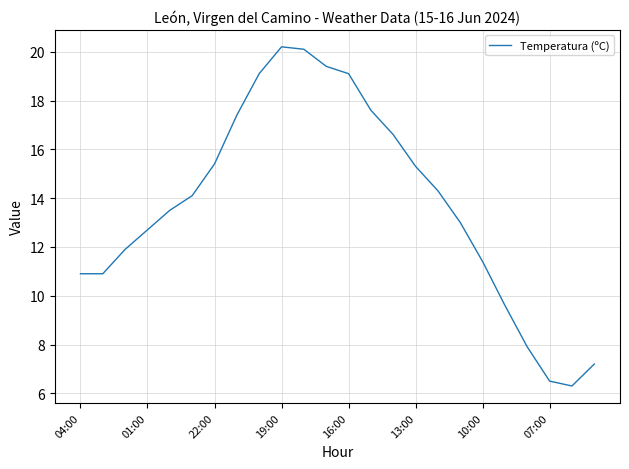

What is the difference between the maximum and minimum values?

13.9